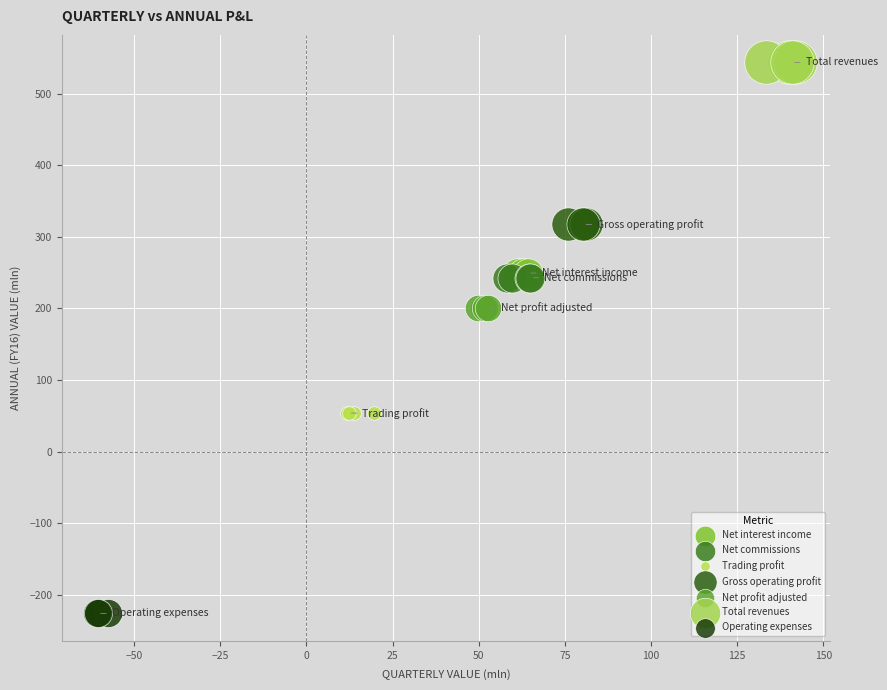

Which series reaches the maximum Y coordinate?

Total revenues